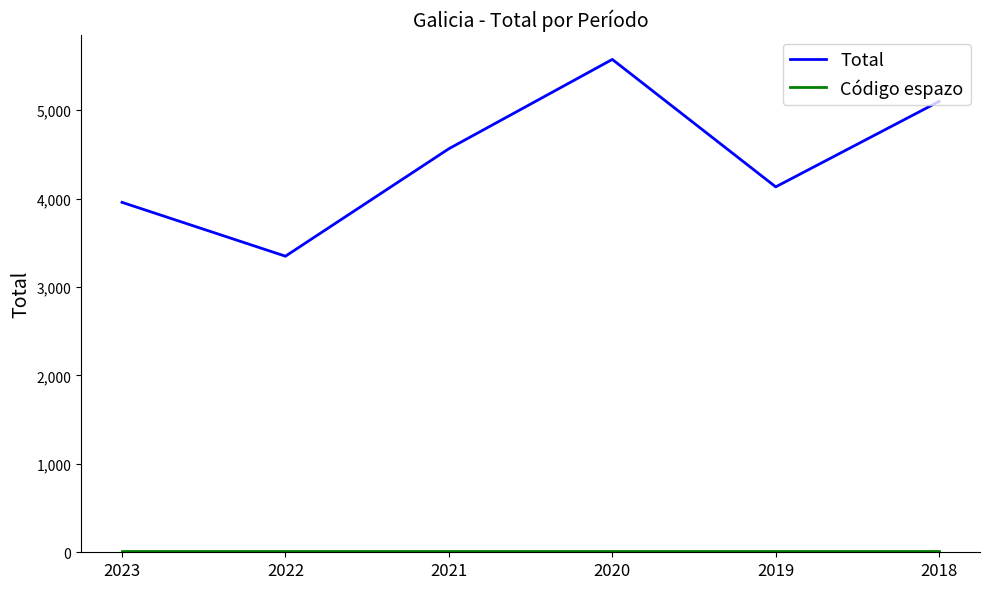

Which series has the largest total across all categories?

Total